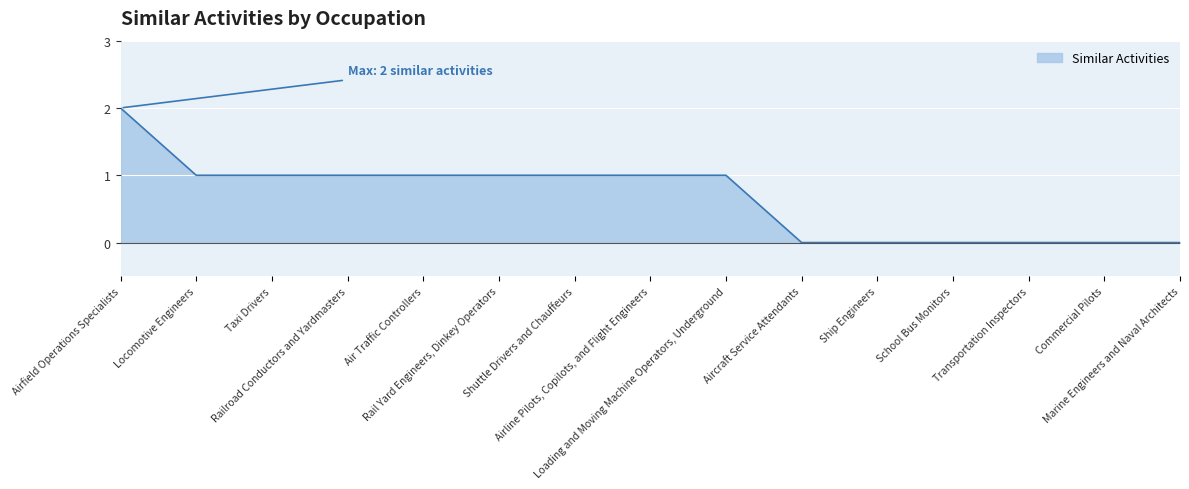

What is the difference between the maximum and minimum values?

2